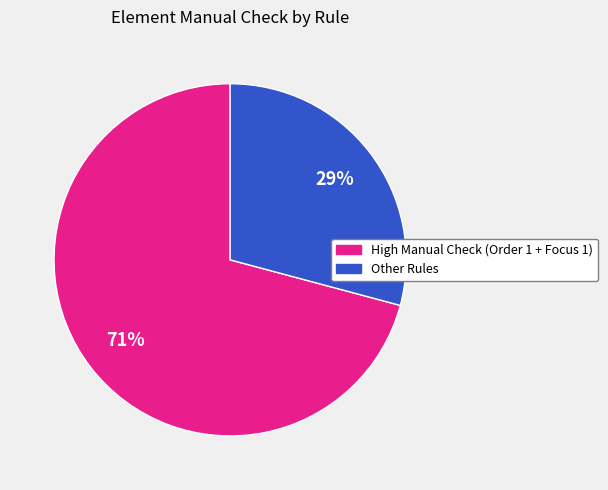

To the nearest percent, what is the average slice percentage?

50%